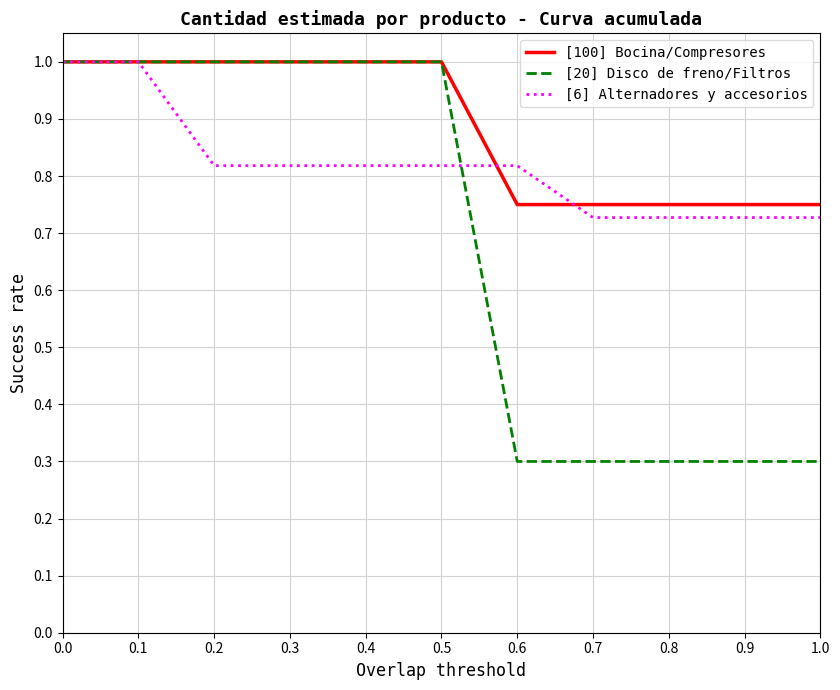

What is the maximum value for [20] Disco de freno/Filtros?

1.0